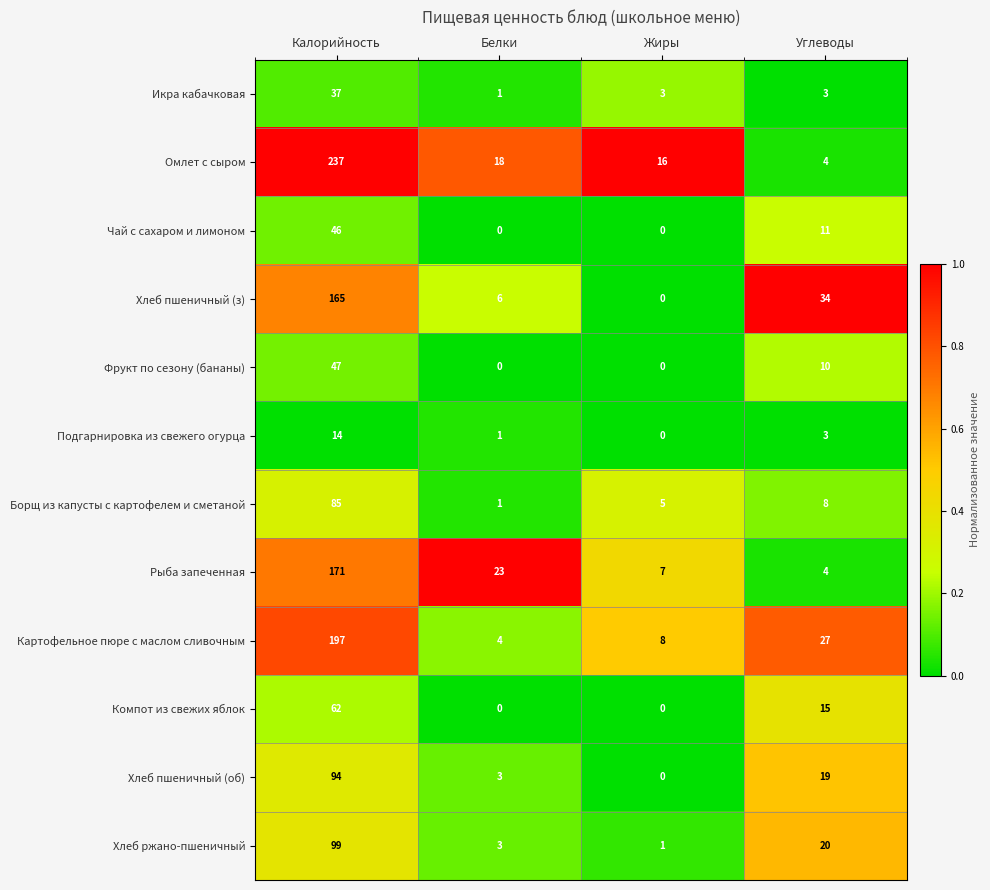

What is the difference between the second highest and second lowest values in the Фрукт по сезону (бананы) series?

10